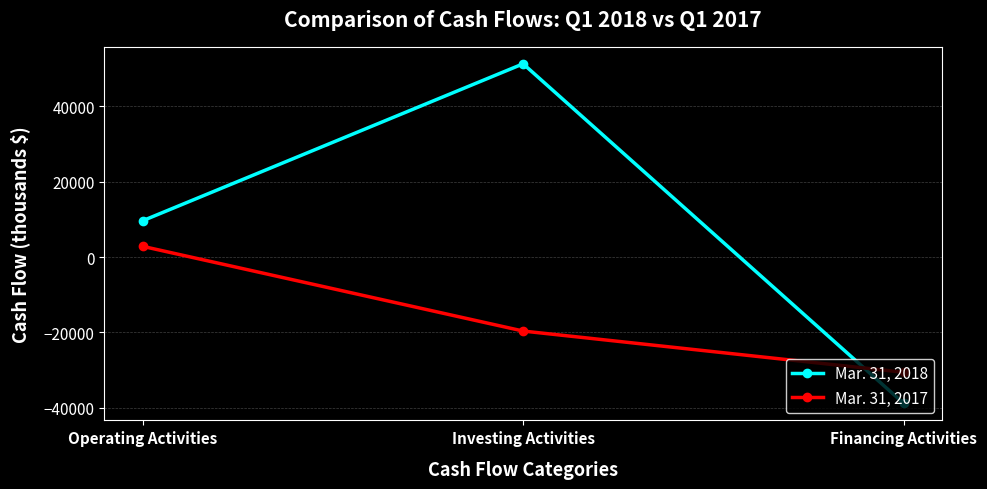

What is the difference between the highest and lowest values at Investing Activities?

70995